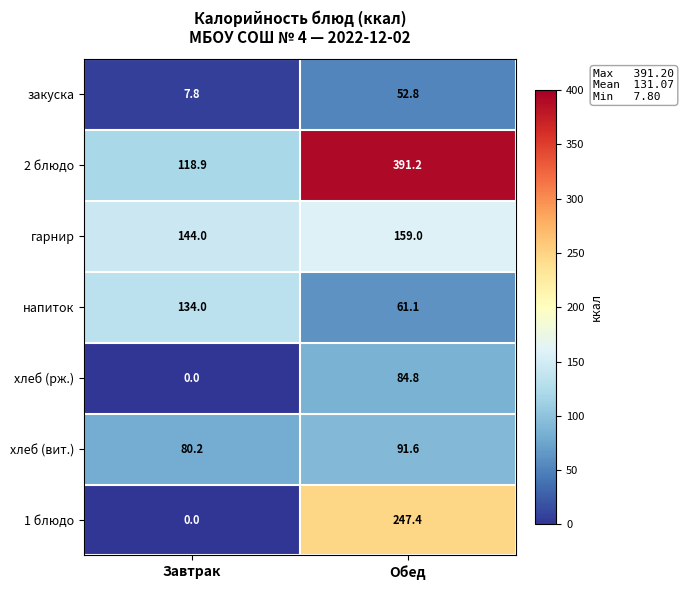

Which series changed the most between Завтрак and Обед?

2 блюдо